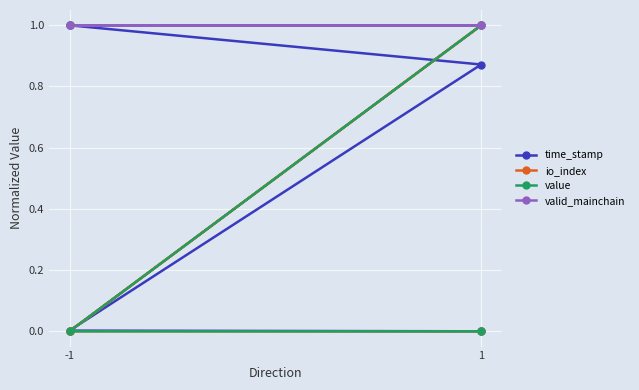

What is the spread (max minus min) of values at -1?

1.0